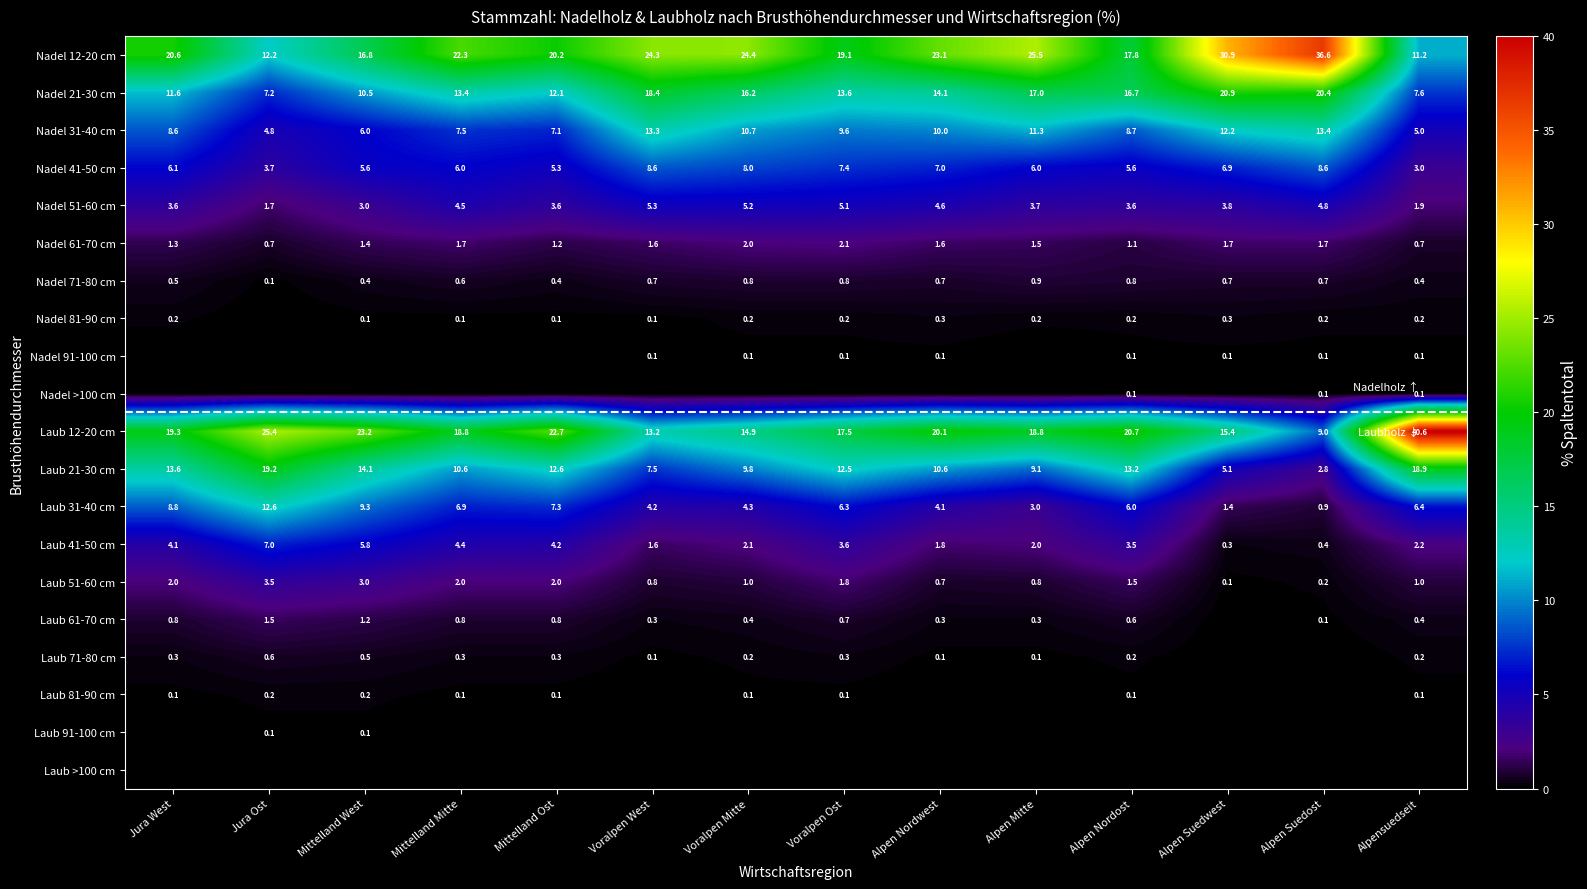

True or false: Nadel 61-70 cm has a value of 1.2 at Mittelland Ost.

True